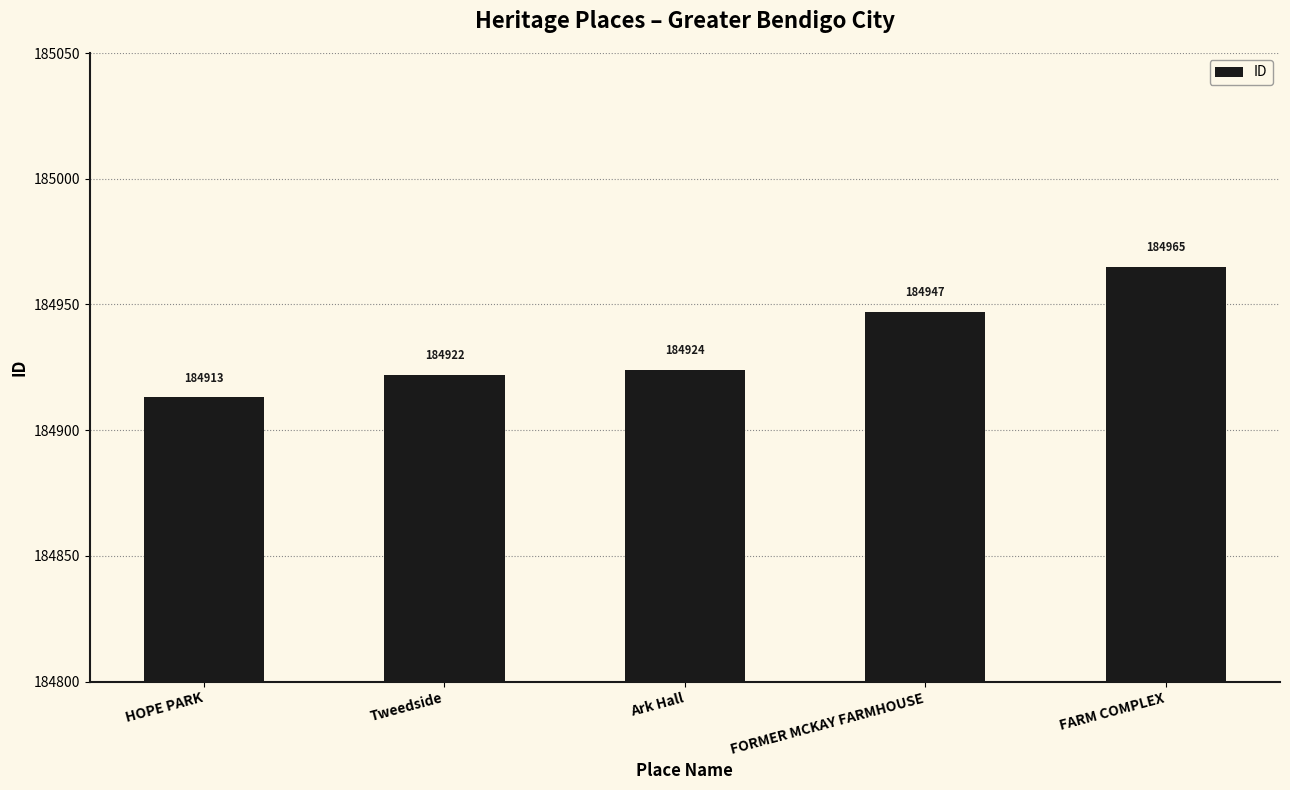

What is the sum of the values at Tweedside and HOPE PARK?

369835